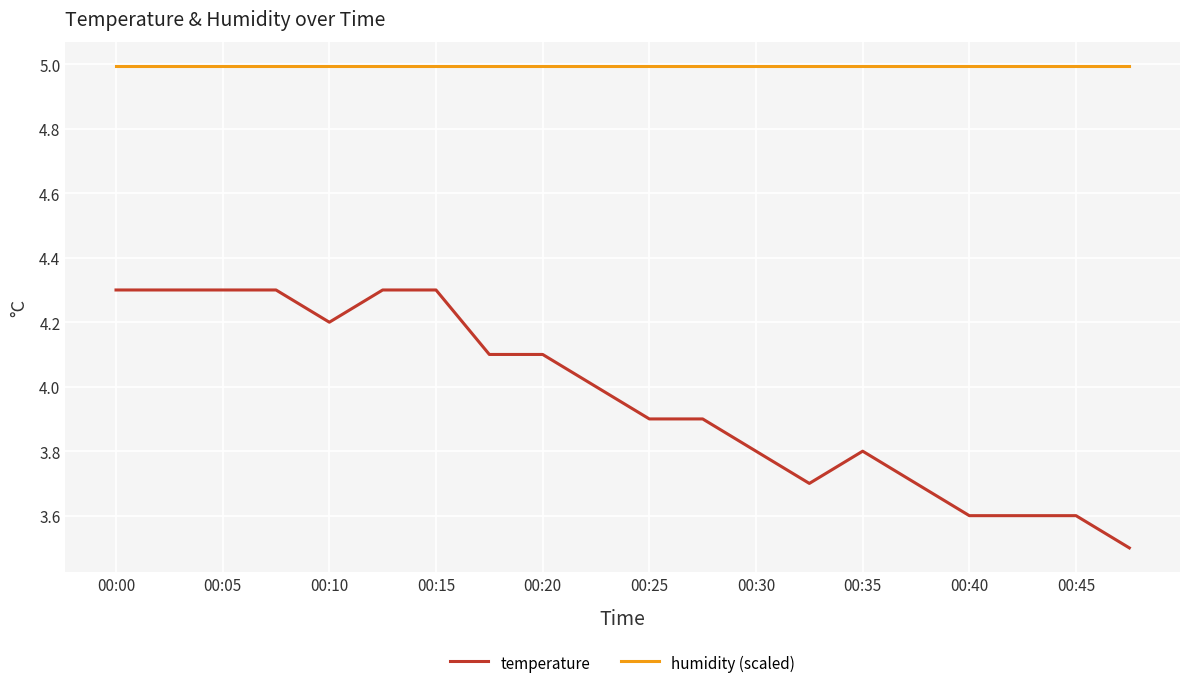

True or false: humidity (scaled) and temperature intersect in this chart.

False